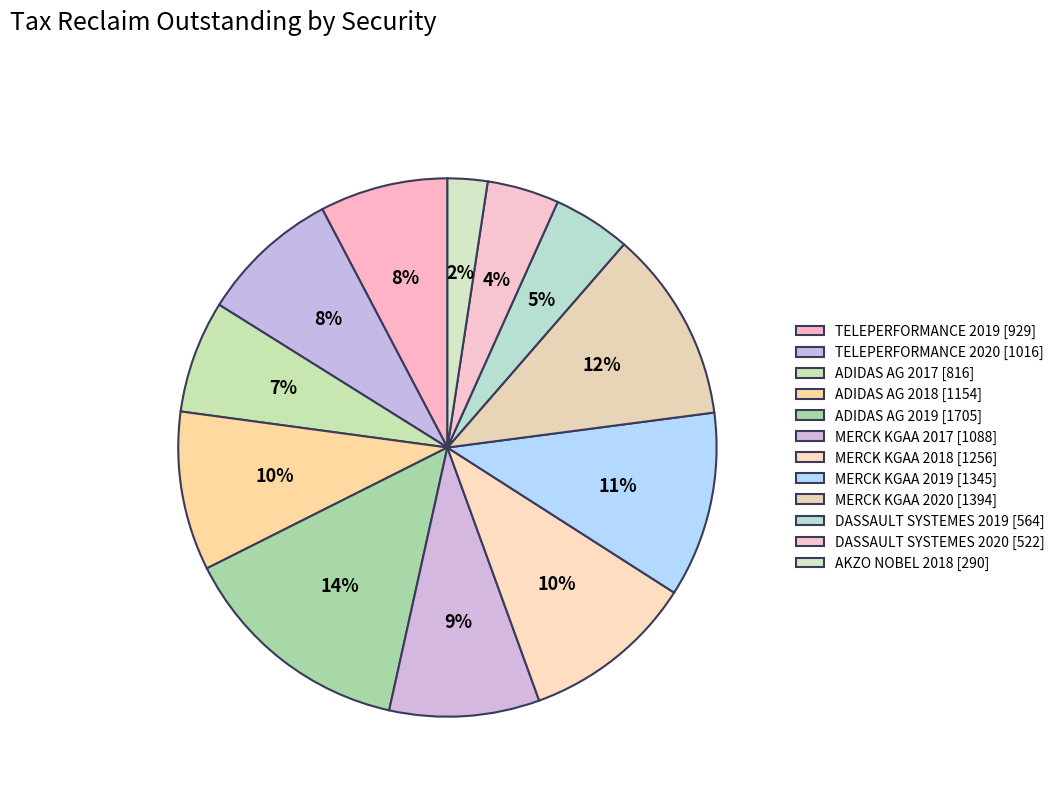

To the nearest percent, what is the difference between the TELEPERFORMANCE 2019 and AKZO NOBEL 2018 slice percentages?

5%